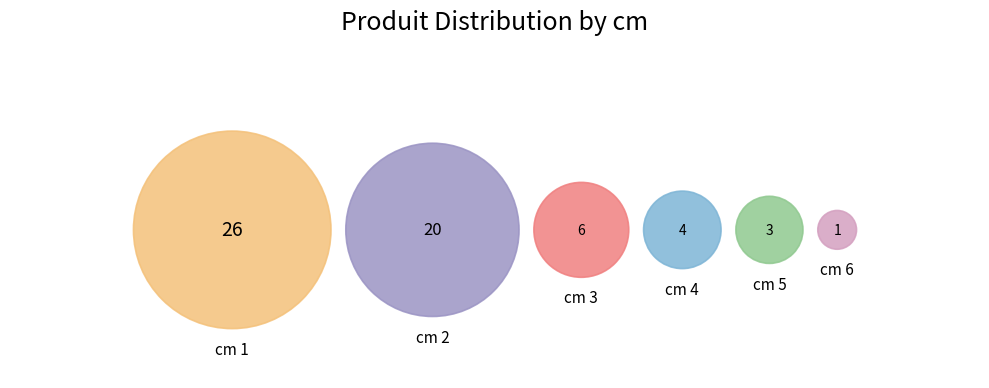

Count the number of slices in the pie.

6